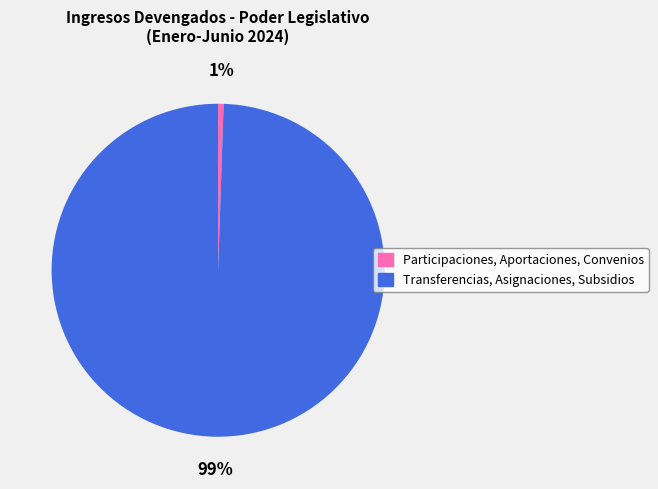

Is Transferencias, Asignaciones, Subsidios the majority of the pie?

Yes